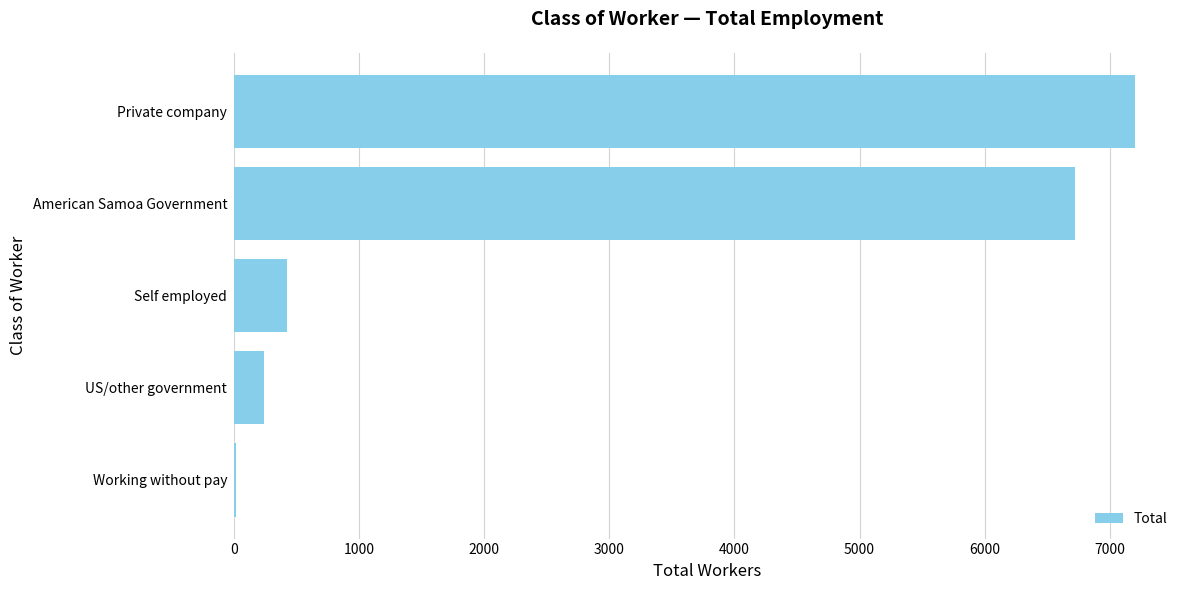

Which label corresponds to the largest value in the chart?

Private company